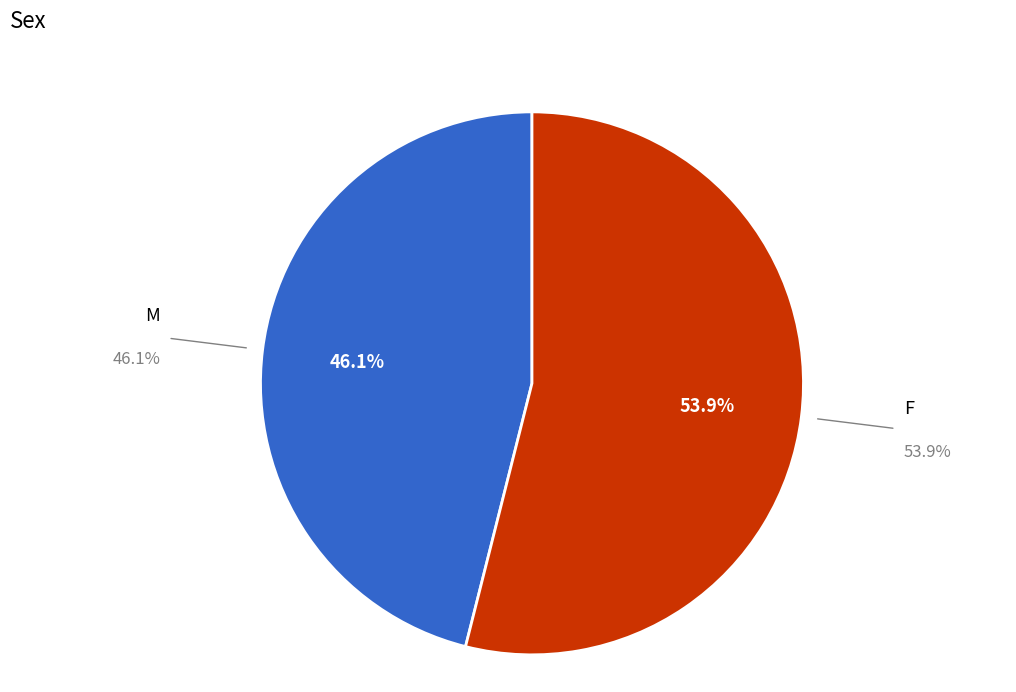

Is there a majority slice in this chart?

Yes